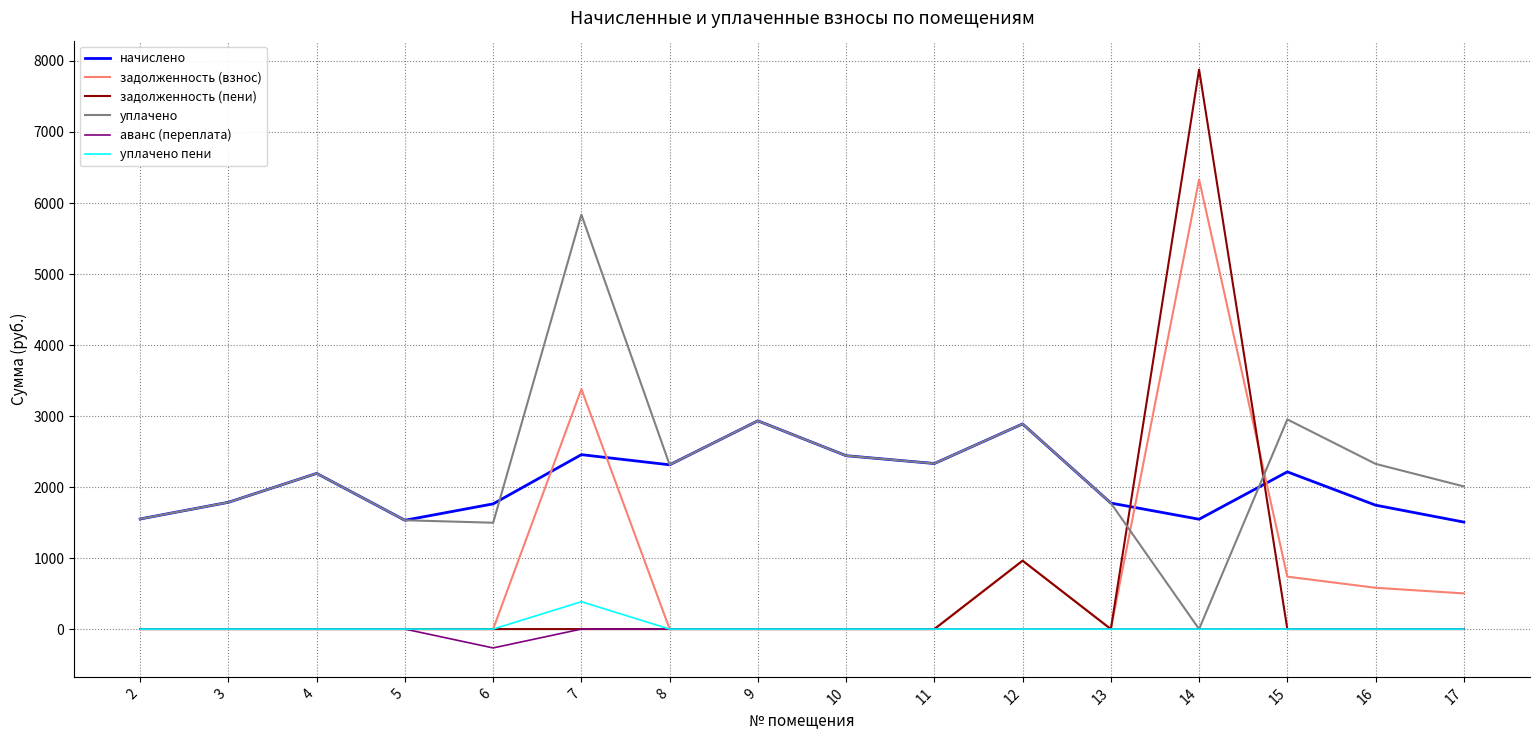

What is the total value across all series at 10?

4883.1